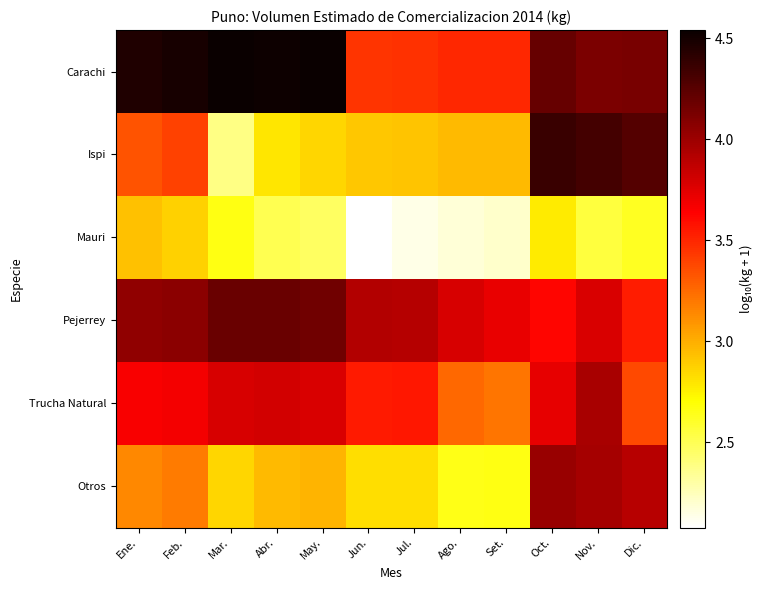

Reading left to right, extract all data points from this chart.

Carachi: Ene.=4.5	Feb.=4.5	Mar.=4.5	Abr.=4.5	May.=4.5	Jun.=3.4	Jul.=3.5	Ago.=3.5	Set.=3.5	Oct.=4.2	Nov.=4.1	Dic.=4.1
Ispi: Ene.=3.3	Feb.=3.4	Mar.=2.4	Abr.=2.8	May.=2.9	Jun.=2.9	Jul.=2.9	Ago.=3.0	Set.=3.0	Oct.=4.4	Nov.=4.3	Dic.=4.3
Mauri: Ene.=2.9	Feb.=2.9	Mar.=2.7	Abr.=2.5	May.=2.5	Jun.=2.1	Jul.=2.1	Ago.=2.2	Set.=2.2	Oct.=2.8	Nov.=2.6	Dic.=2.6
Pejerrey: Ene.=4.0	Feb.=4.1	Mar.=4.2	Abr.=4.2	May.=4.2	Jun.=3.9	Jul.=3.9	Ago.=3.8	Set.=3.7	Oct.=3.6	Nov.=3.8	Dic.=3.5
Trucha Natural: Ene.=3.7	Feb.=3.7	Mar.=3.8	Abr.=3.8	May.=3.8	Jun.=3.5	Jul.=3.6	Ago.=3.3	Set.=3.2	Oct.=3.7	Nov.=4.0	Dic.=3.4
Otros: Ene.=3.1	Feb.=3.2	Mar.=2.8	Abr.=3.0	May.=3.0	Jun.=2.8	Jul.=2.8	Ago.=2.6	Set.=2.7	Oct.=4.0	Nov.=4.0	Dic.=3.9